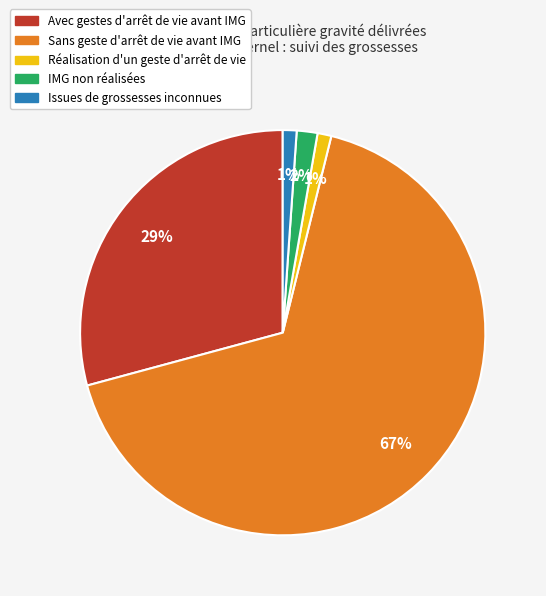

To the nearest percent, what portion does Réalisation d'un geste d'arrêt de vie represent?

1%